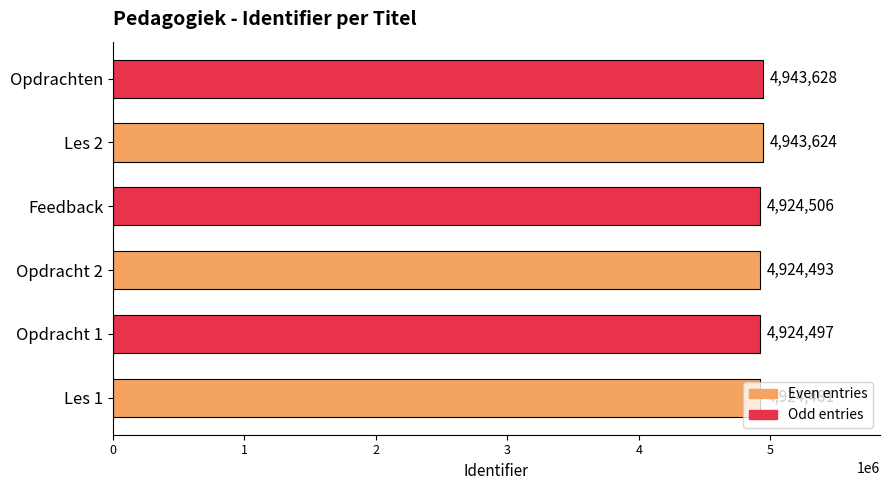

What is the difference between the second highest and minimum values?

19143